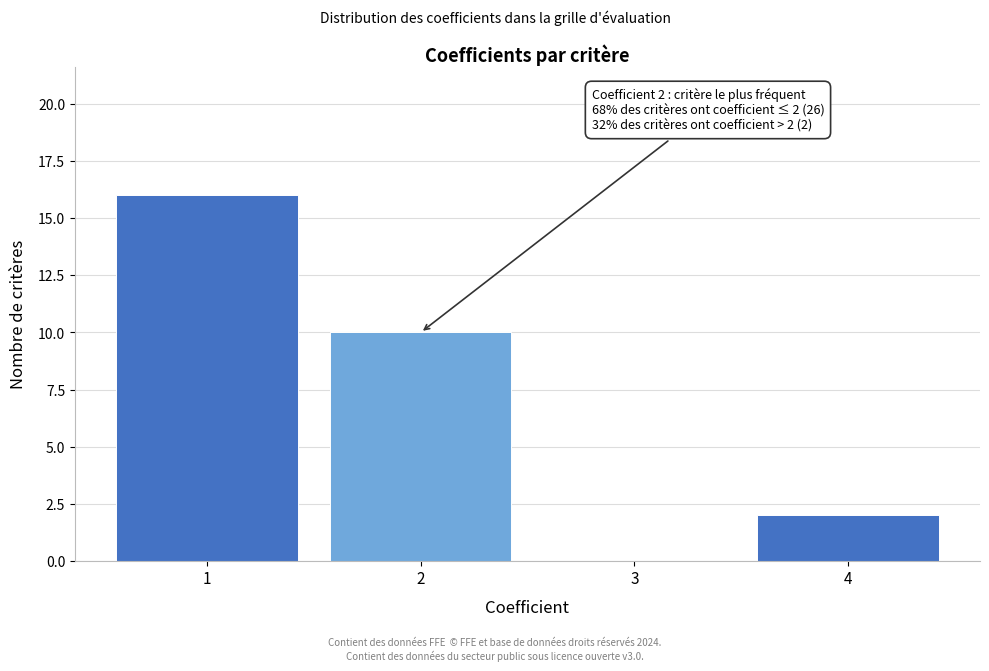

Reading left to right, transcribe all the data shown in this chart.

1=16	2=10	3=0	4=2